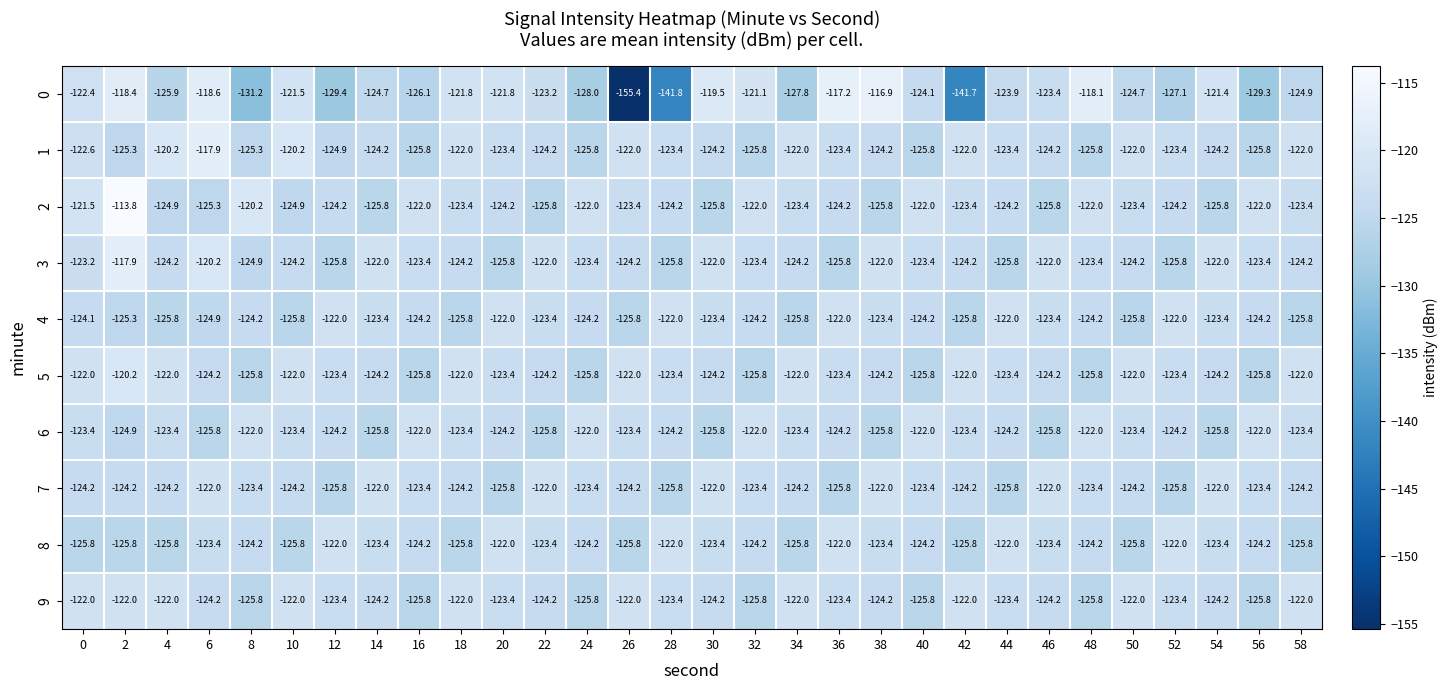

Where is 3 nearest to the value -121?

6